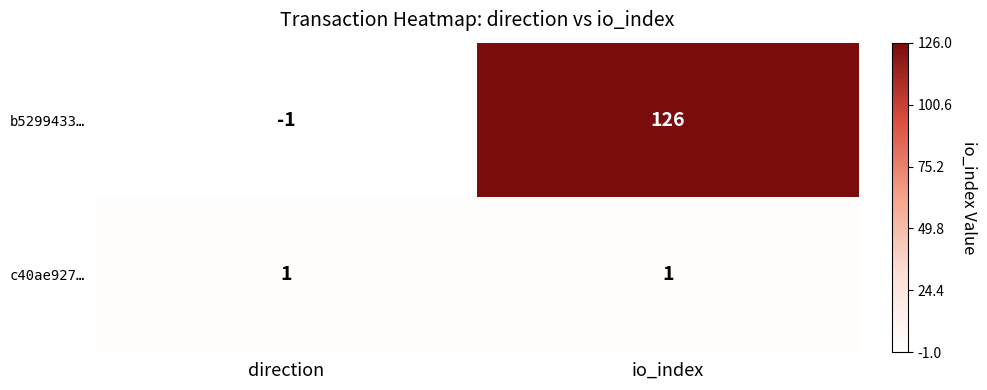

Where is b5299433… nearest to the value 62?

direction